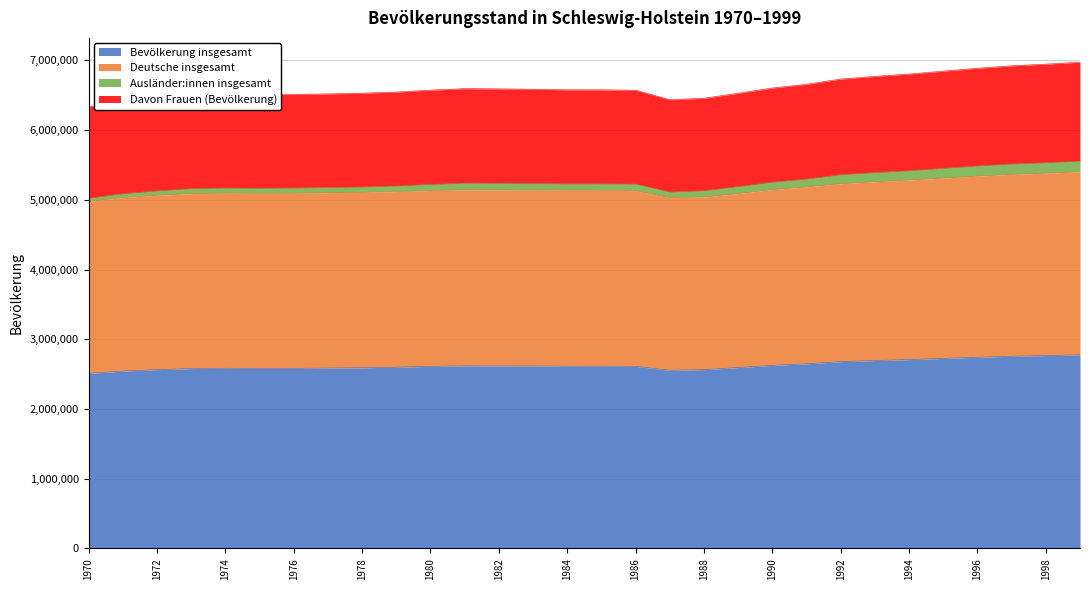

What is the difference between the highest and lowest values at 1970?

3823577